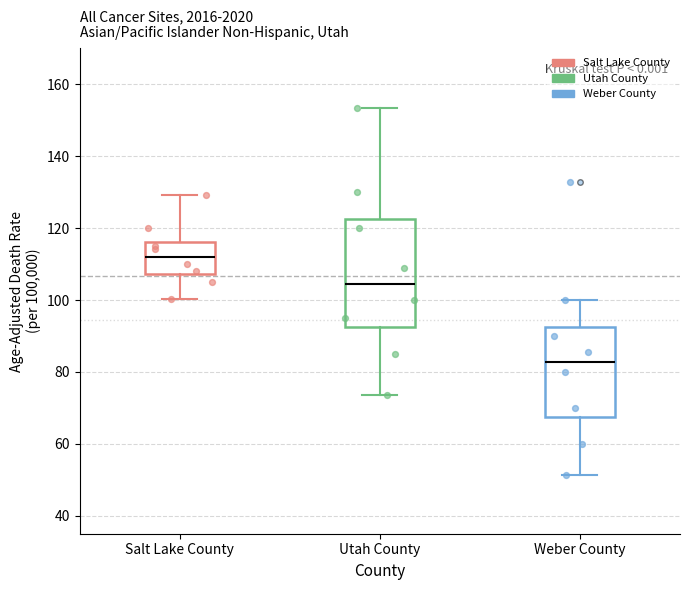

Where does the median line of the box for Utah County sit on the y-axis? The values are not printed on the chart, so give them approximately, as read against the axis.

104